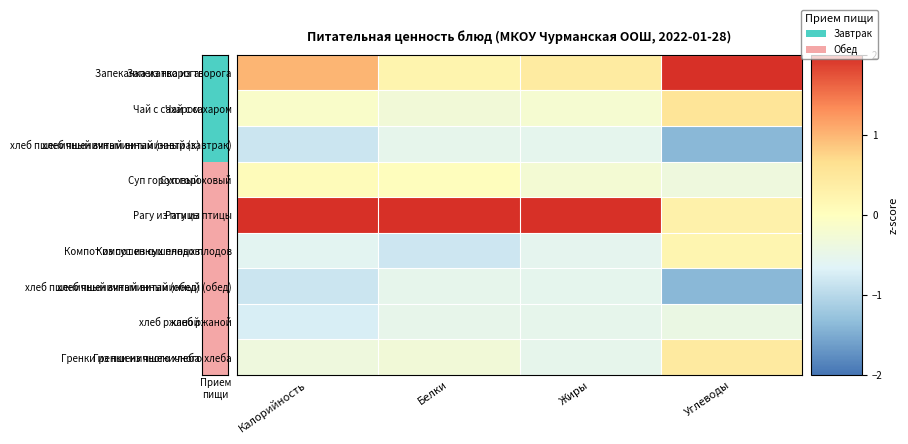

At which category does the chart reach its minimum across all series?

Углеводы